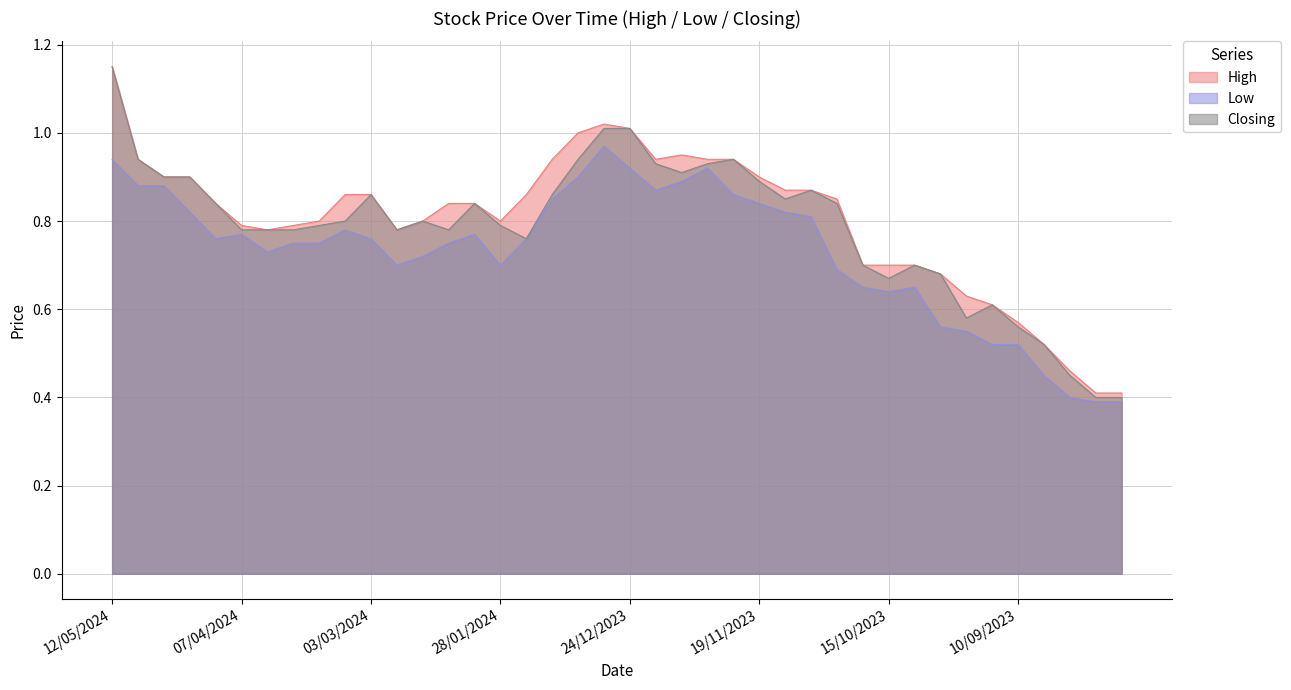

True or false: High has more than 1 points higher than both neighbors.

True